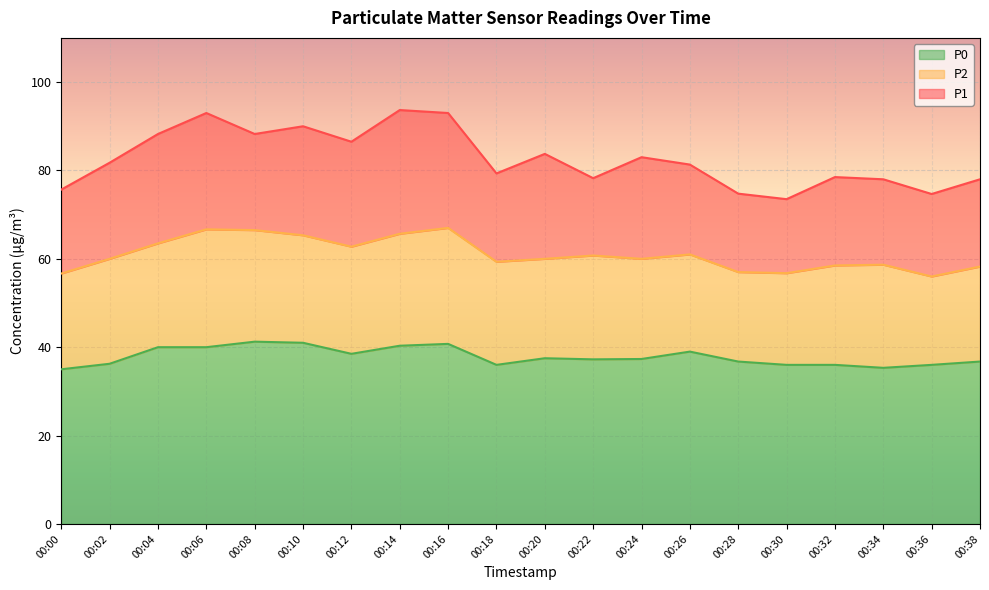

True or false: P0 and P1 intersect in this chart.

False